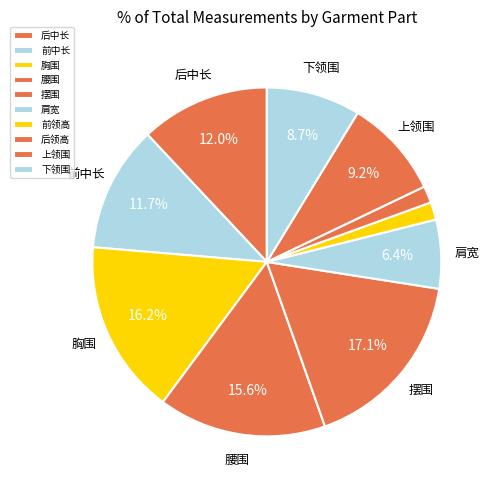

What is the change in value from 腰围 to 后领高?

-90.0